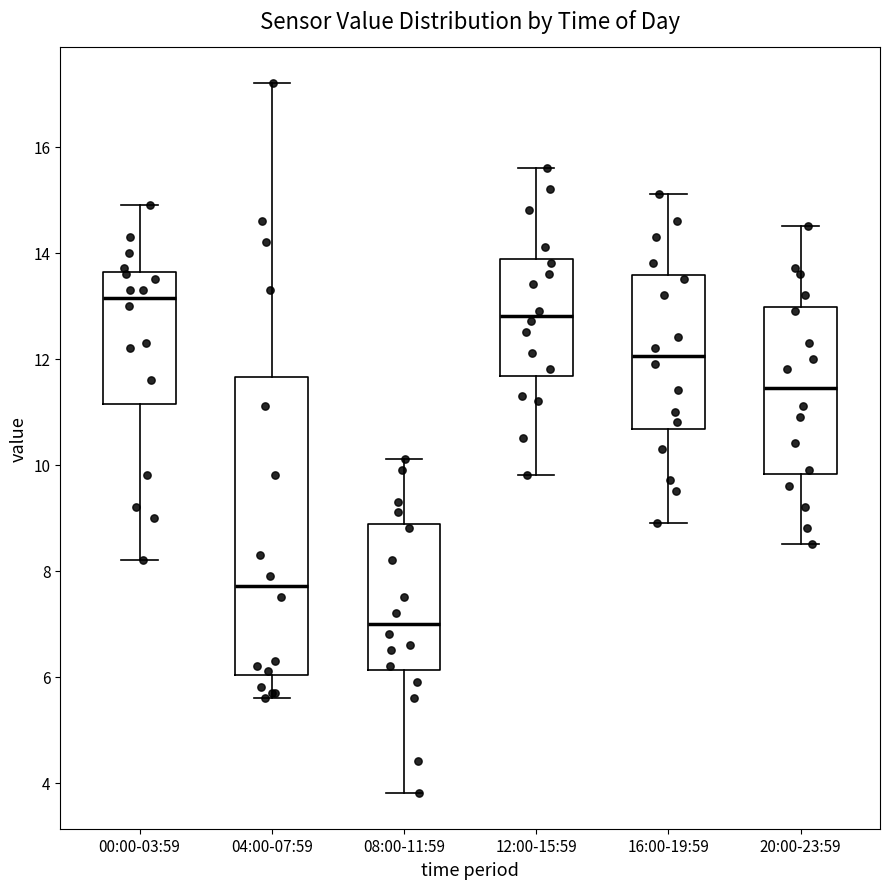

Which box is the tallest, from its lower edge to its upper edge?

04:00-07:59